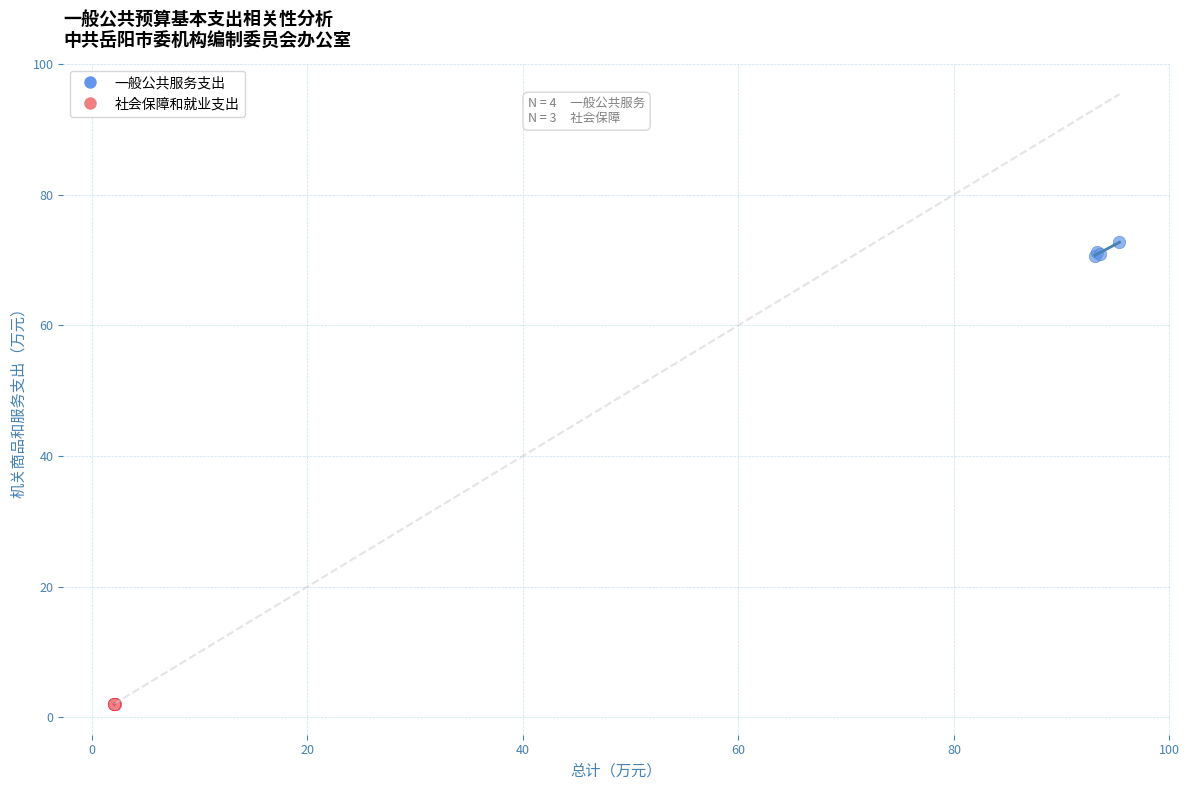

Which series has the widest spread of Y values?

一般公共服务支出